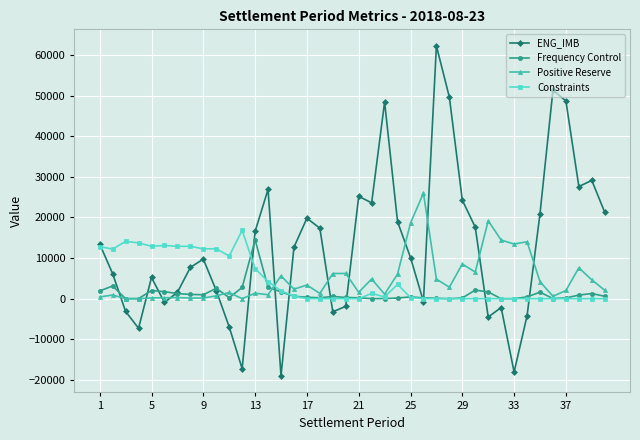

True or false: Positive Reserve has more than 0 points higher than both neighbors.

True